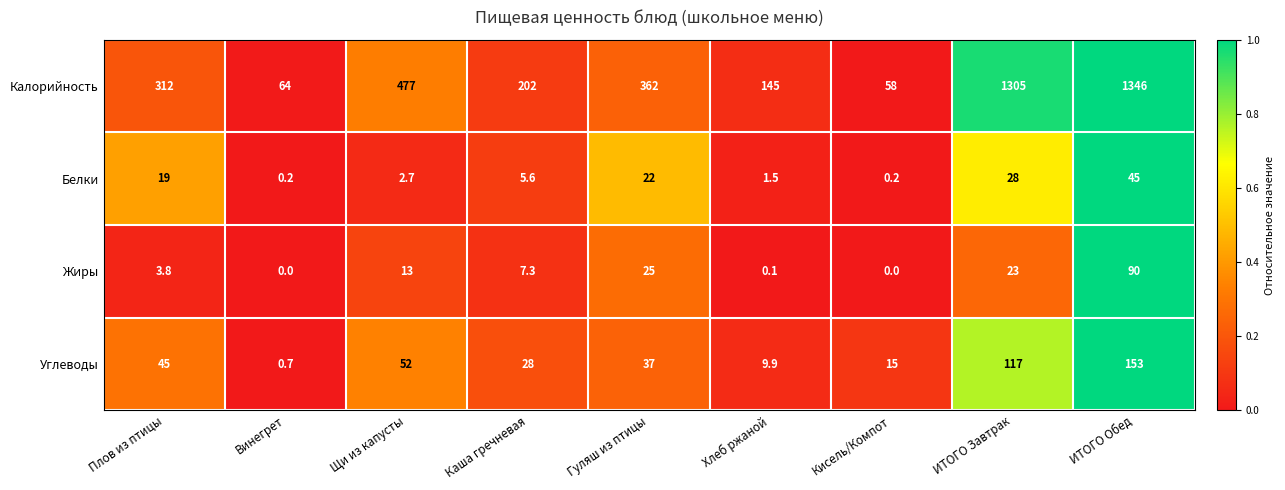

Where is Углеводы nearest to the value 76?

Щи из капусты